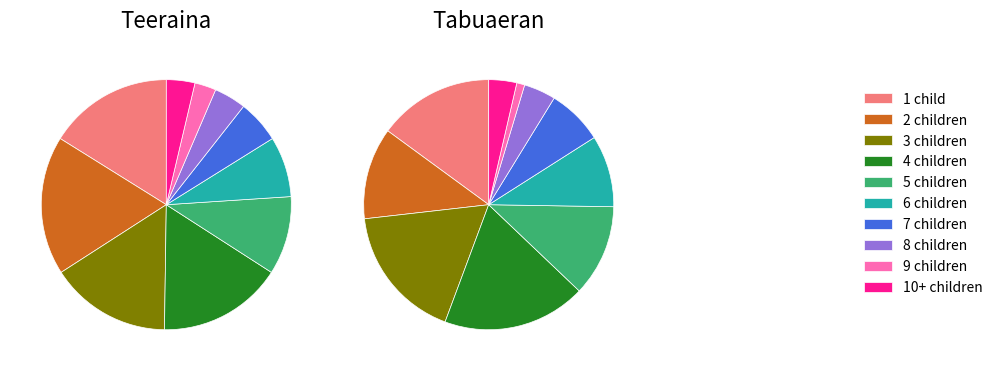

To the nearest percent, what is the difference between the largest and smallest slice percentages?

15%